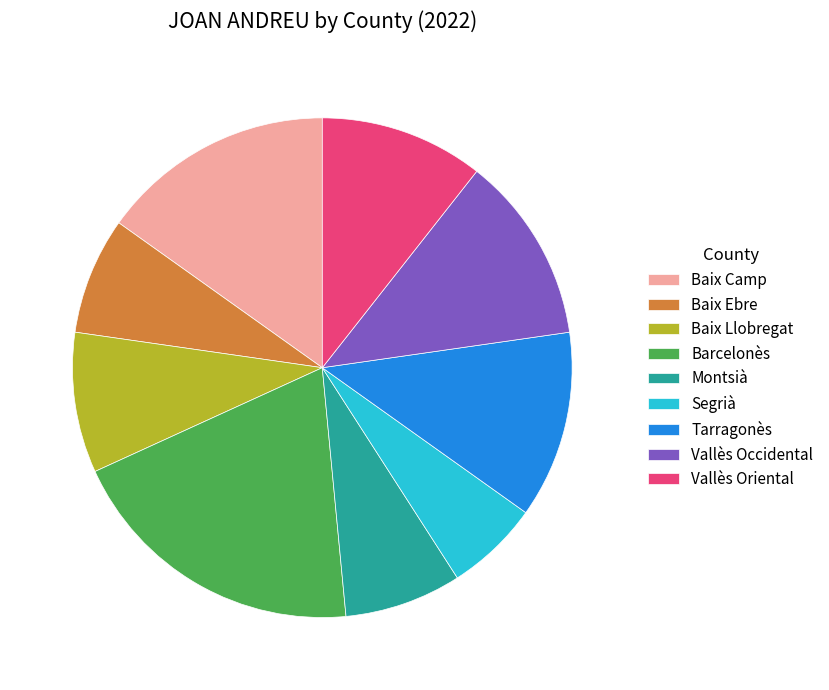

True or false: Vallès Occidental accounts for 12% of the total.

True